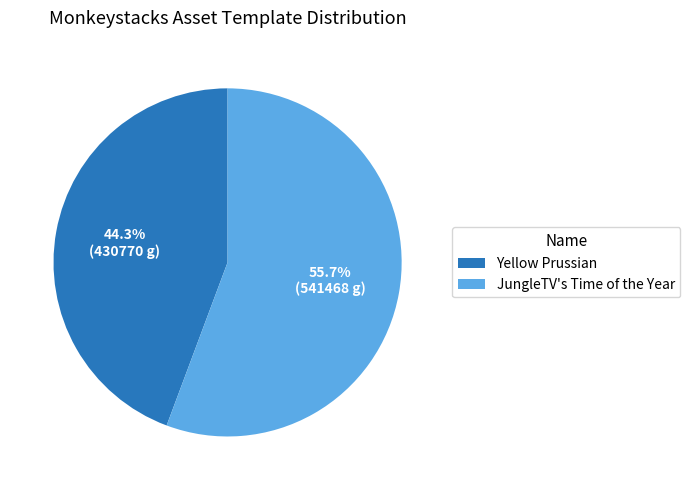

Is it true that JungleTV's Time of the Year is 56% of the pie?

True